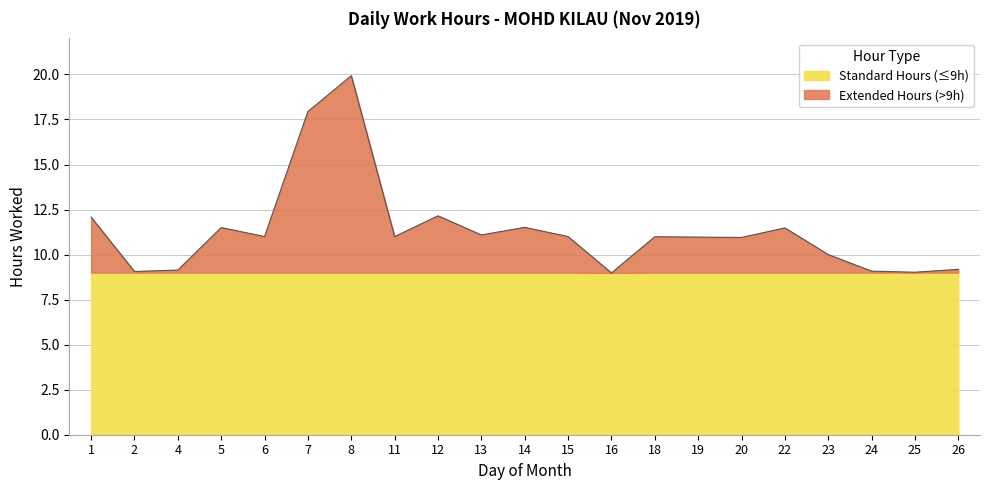

What is the sum of all values?

238.1